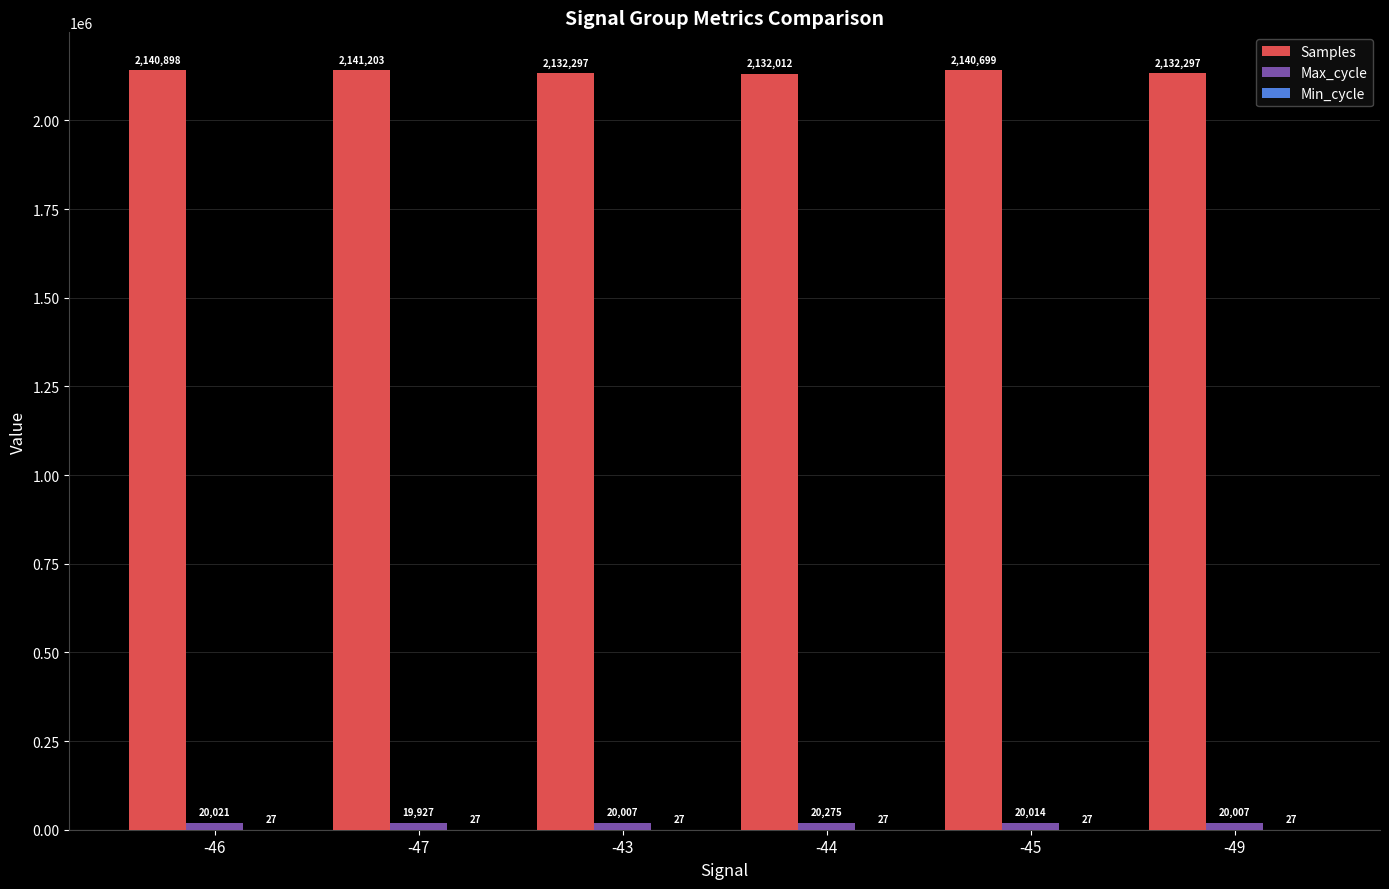

Which series changed the most between -43 and -44?

Samples